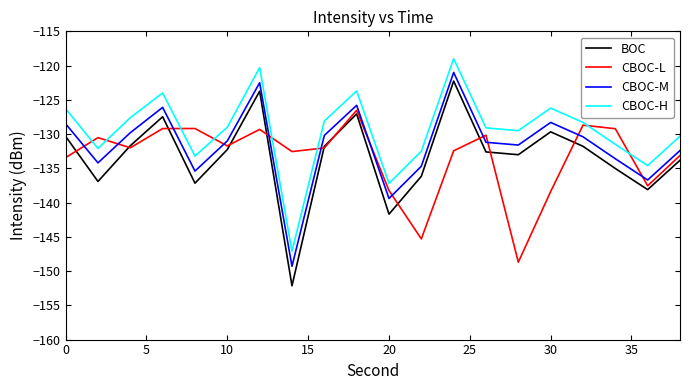

In CBOC-M, how many points are higher than both neighbors (excluding endpoints)?

5